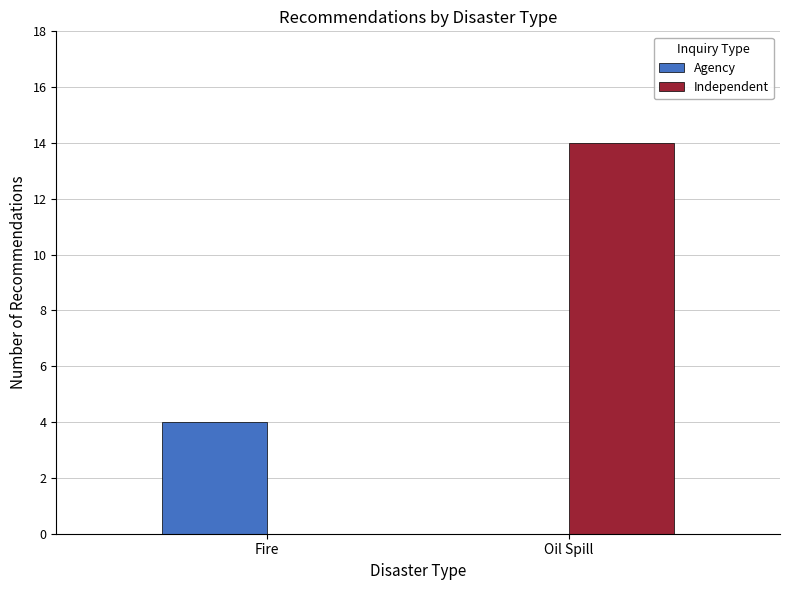

Reading left to right, list all the values displayed in this chart.

Agency: 4	0
Independent: 0	14